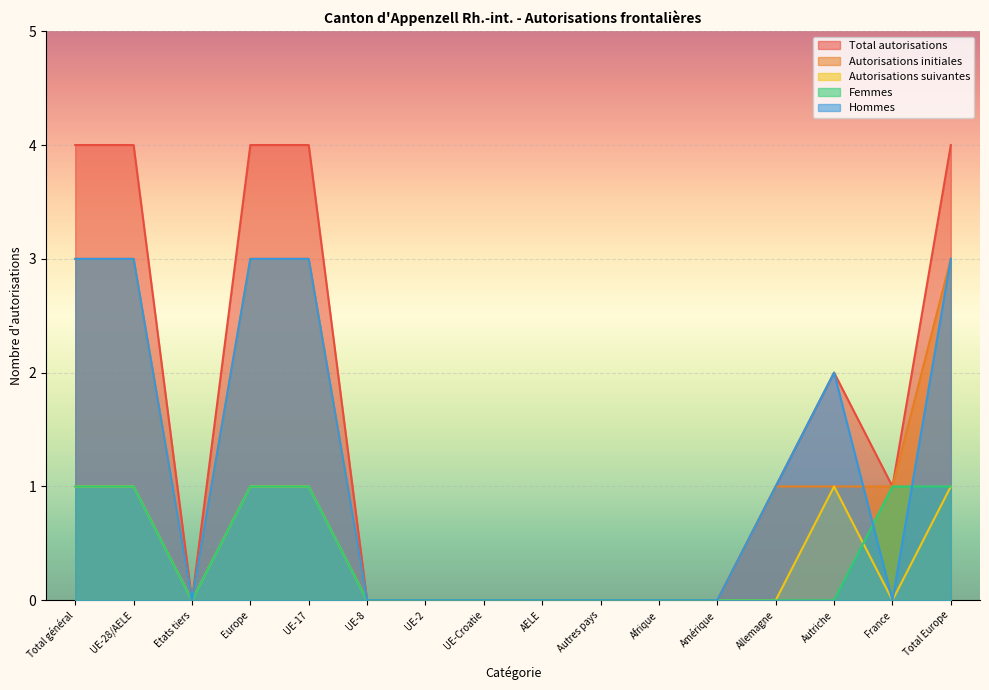

Which series has the largest total across all categories?

Total autorisations